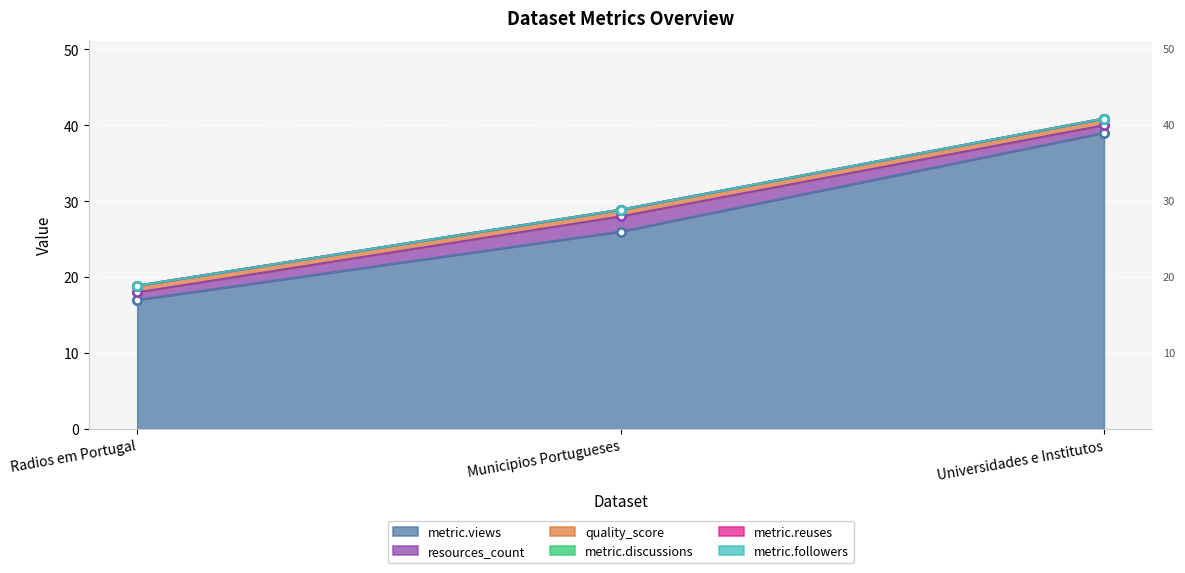

How many series are shown in this chart?

6